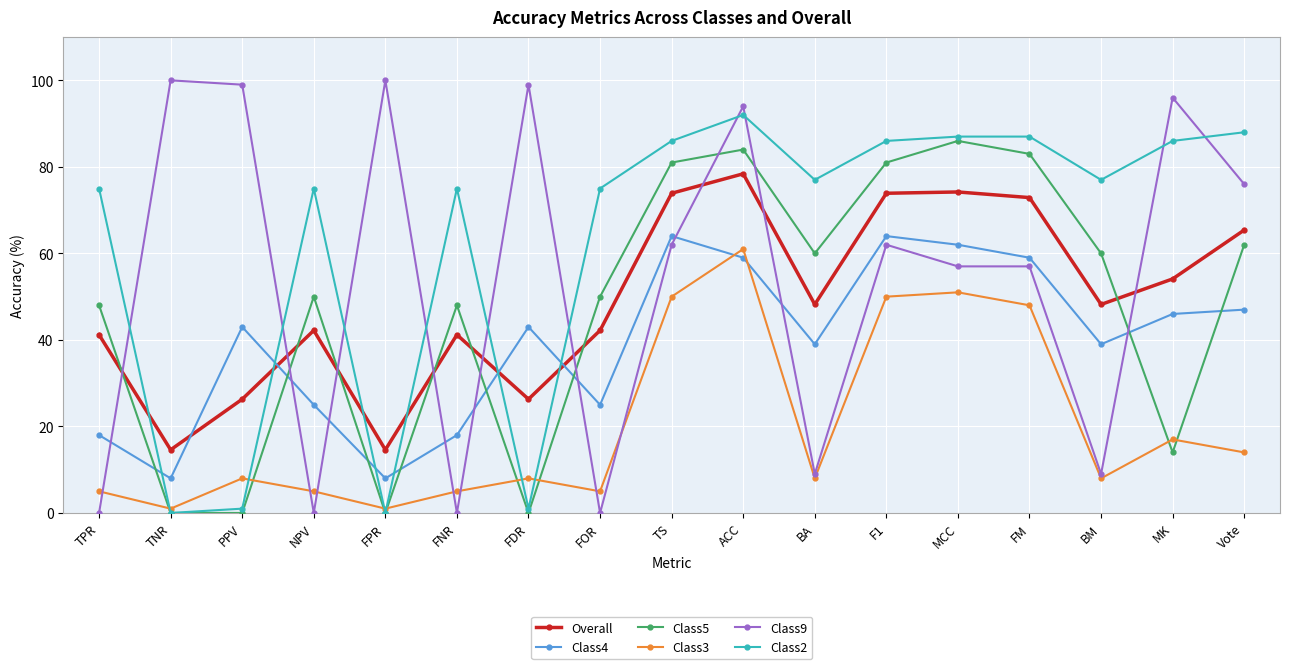

What is the label of the 13th point from the right?

FPR